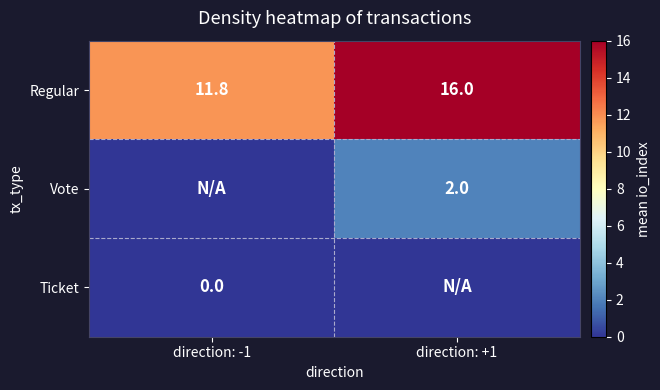

How many data points does each series have?

2